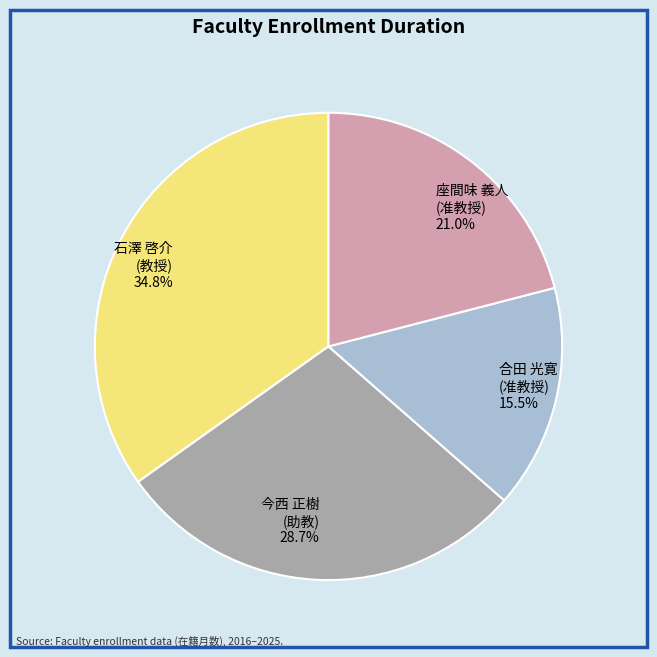

How many slices are in this pie chart?

4